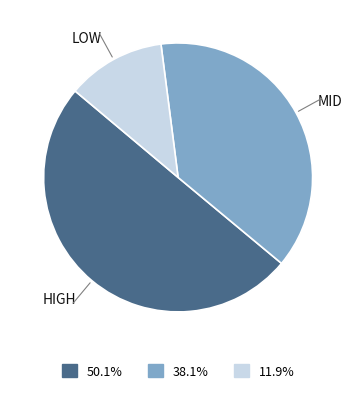

How many segments does this pie chart have?

3